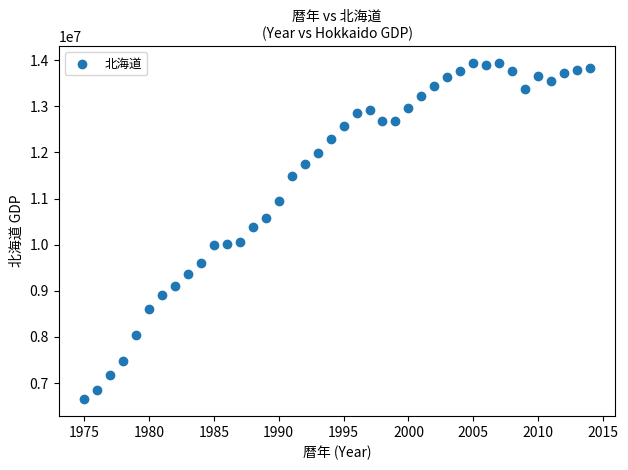

What Y value in the scatter plot is closest to 10293217?

10377562.8